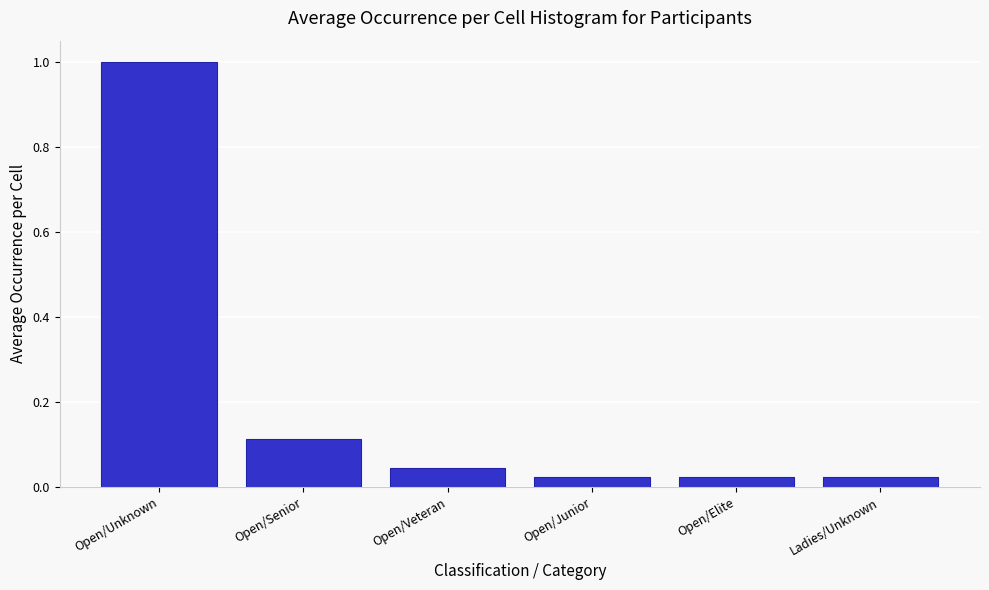

Which category has the highest value across all series?

Open/Unknown